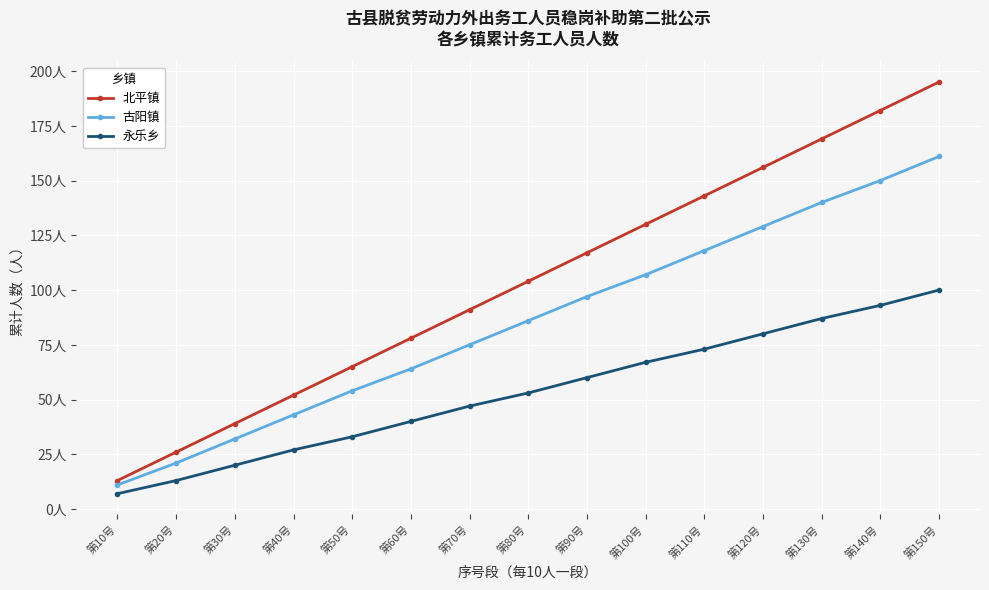

Which series has the largest total across all categories?

北平镇